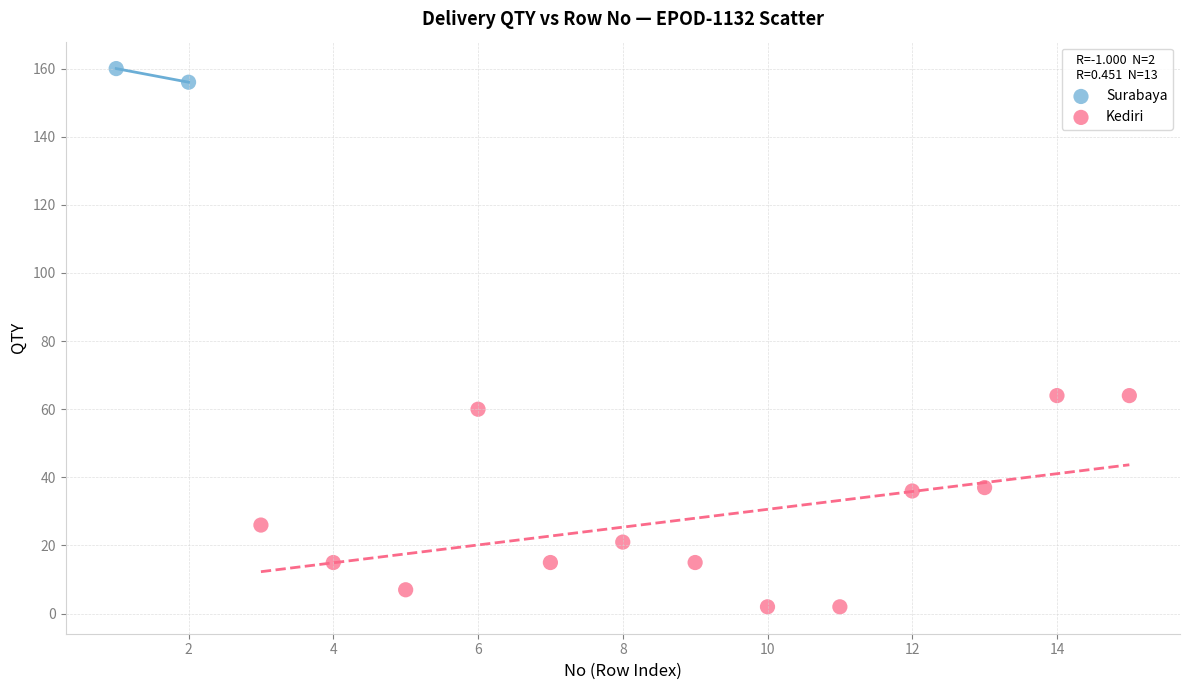

What are all the series names shown in the legend?

Surabaya, Kediri